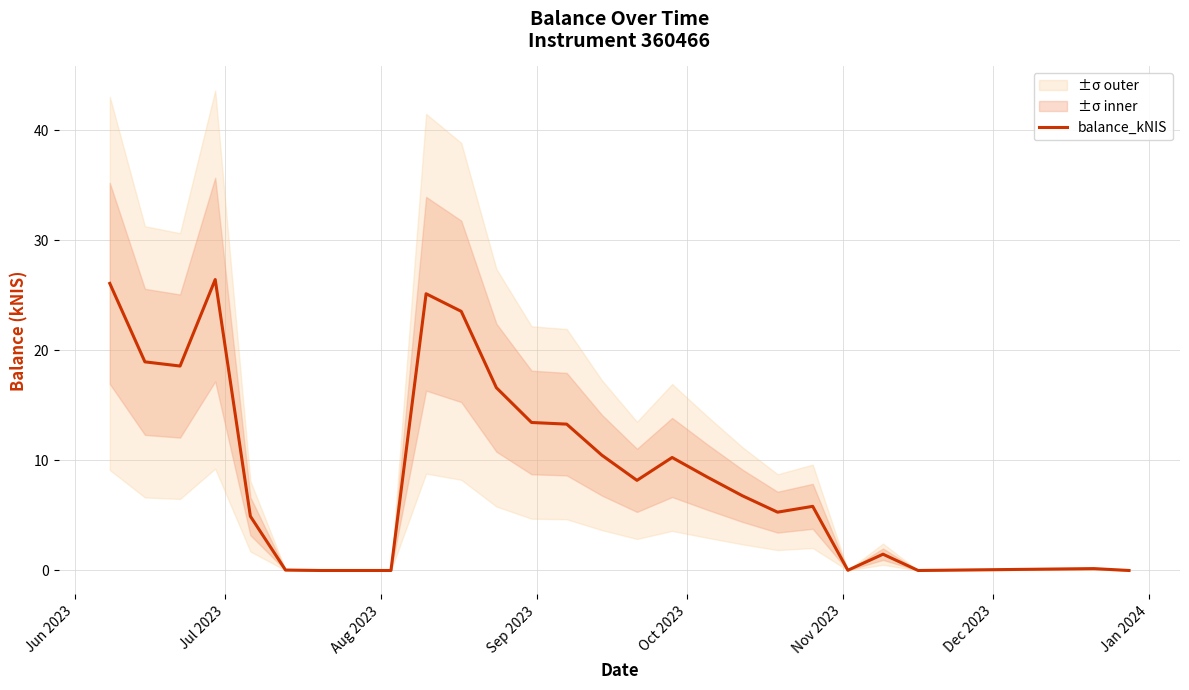

Reading left to right, transcribe all the data shown in this chart.

26.1	19.0	18.6	26.4	4.9	0.0	0.0	0.0	25.1	23.6	16.6	13.4	13.3	10.5	8.2	10.3	8.5	6.8	5.3	5.8	0.0	1.5	0.0	0.2	0.0